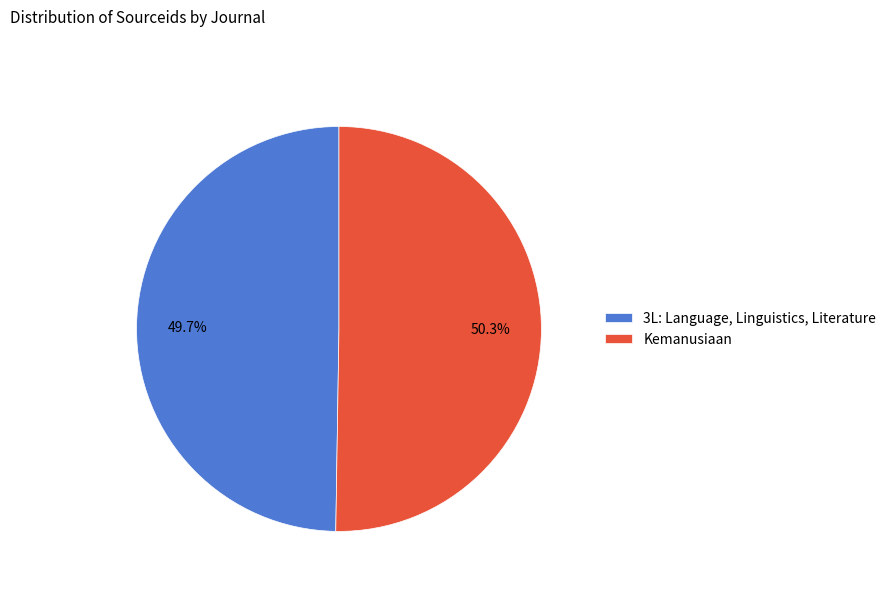

To the nearest percent, what is the combined percentage of 3L: Language, Linguistics, Literature and Kemanusiaan?

100%